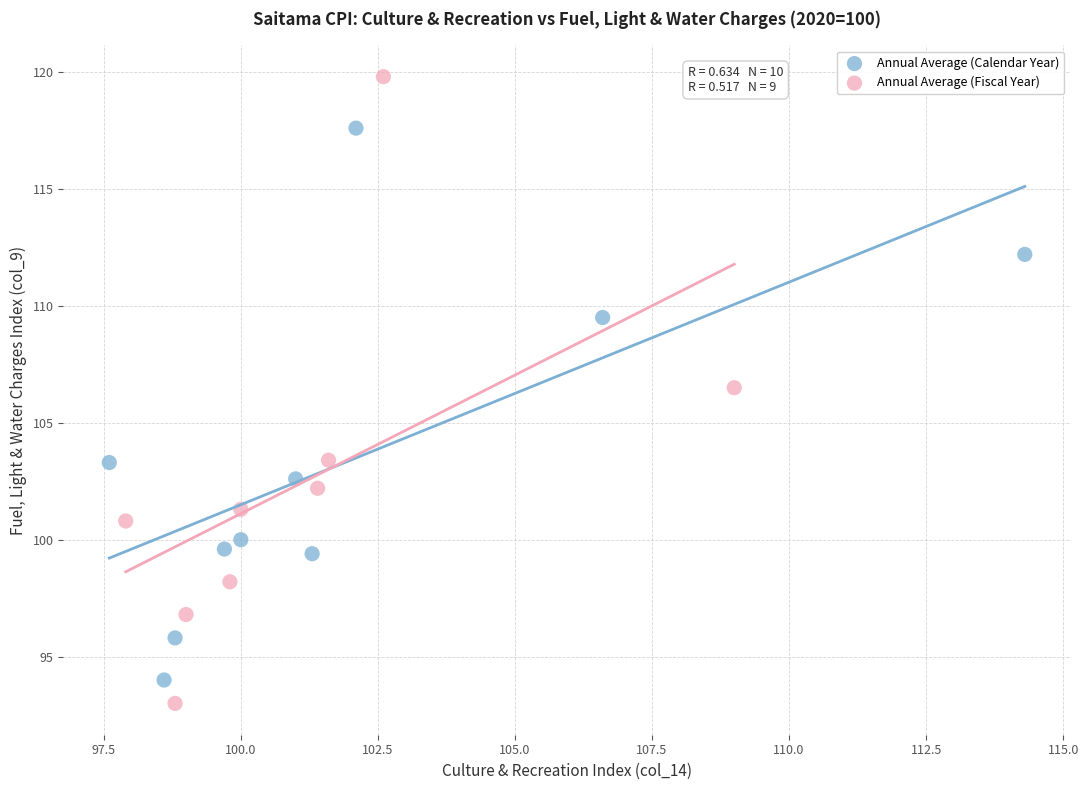

Which series has the largest Y range (max minus min)?

Annual Average (Fiscal Year)